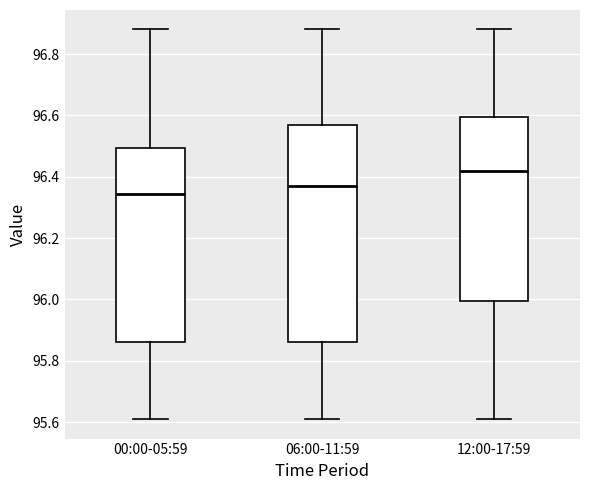

Reading left to right, transcribe this box plot: for each box, give where its median line is, the range the box spans, and where its two whiskers end, as read against the y-axis. The values are not printed on the chart, so give them approximately, as read against the axis.

00:00-05:59: median 96.34, box 95.86 to 96.50, whiskers 95.62 to 96.88
06:00-11:59: median 96.38, box 95.86 to 96.58, whiskers 95.62 to 96.88
12:00-17:59: median 96.42, box 96.00 to 96.60, whiskers 95.62 to 96.88